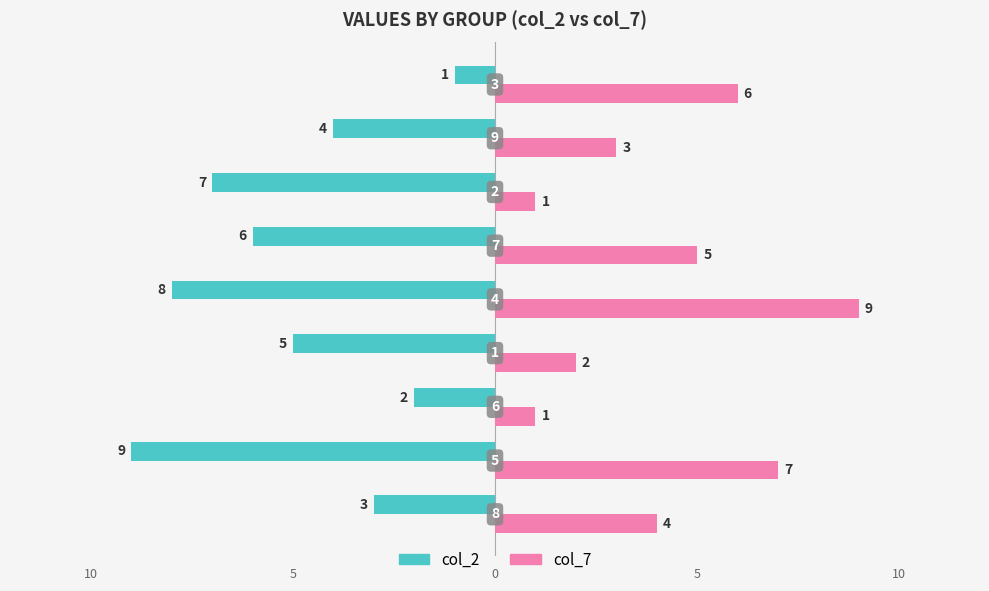

At how many categories does at least one series exceed -2?

9